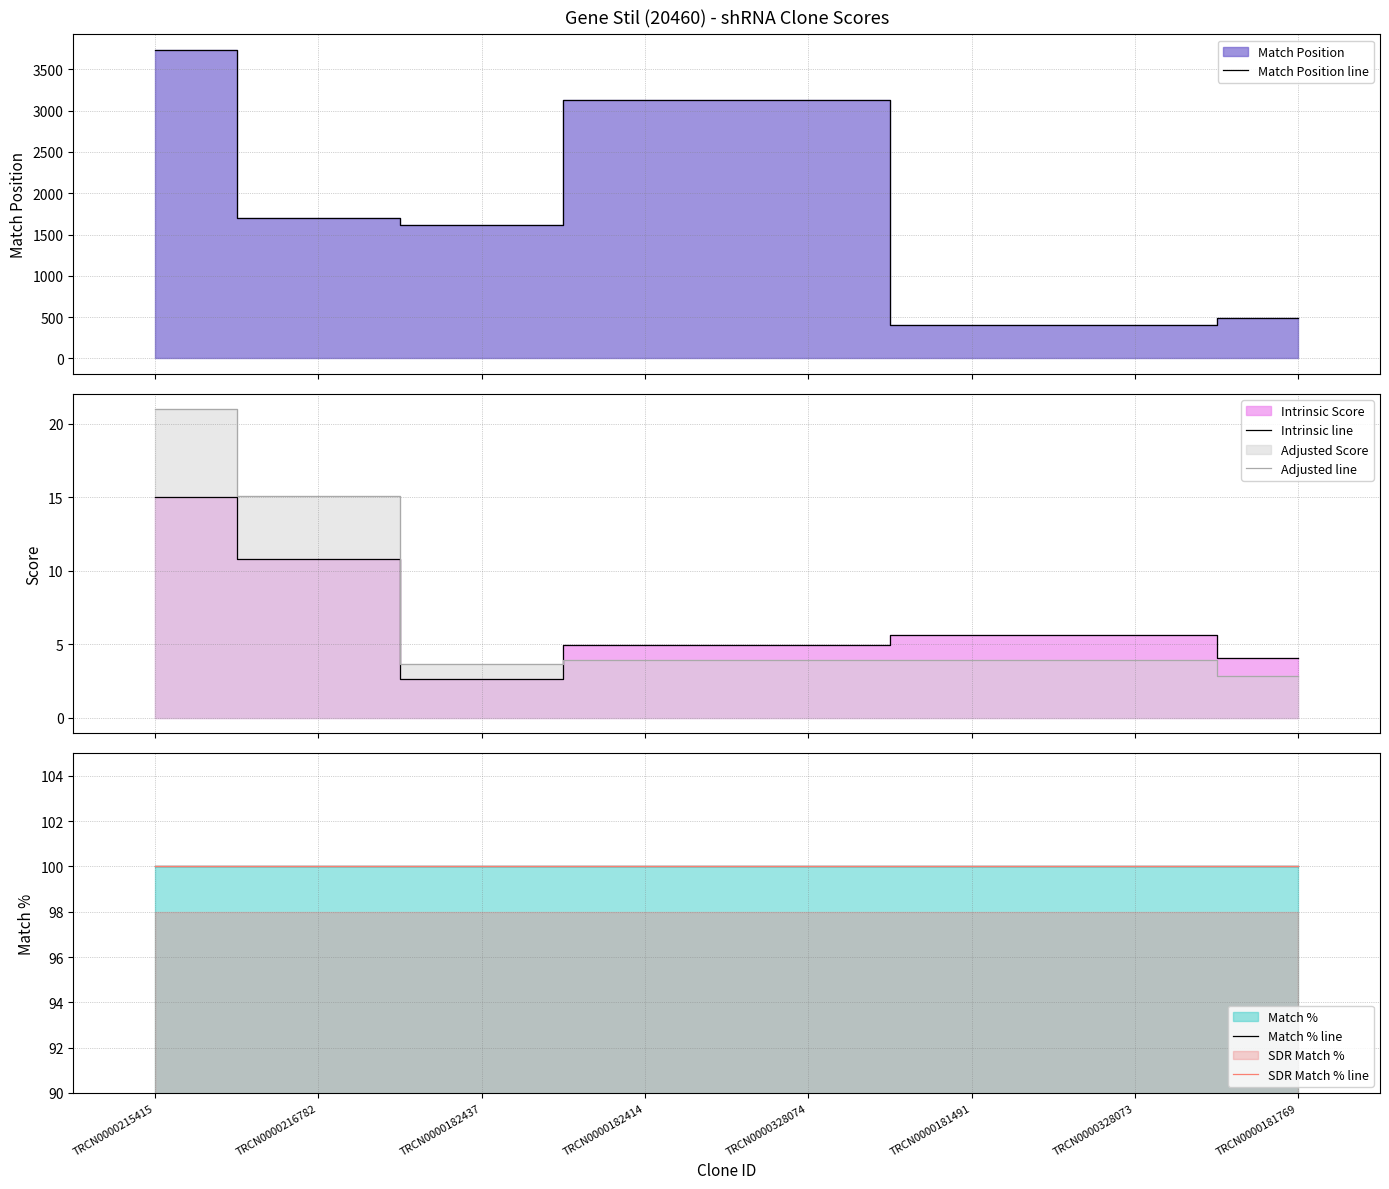

At which category does the chart reach its minimum across all series?

TRCN0000182437